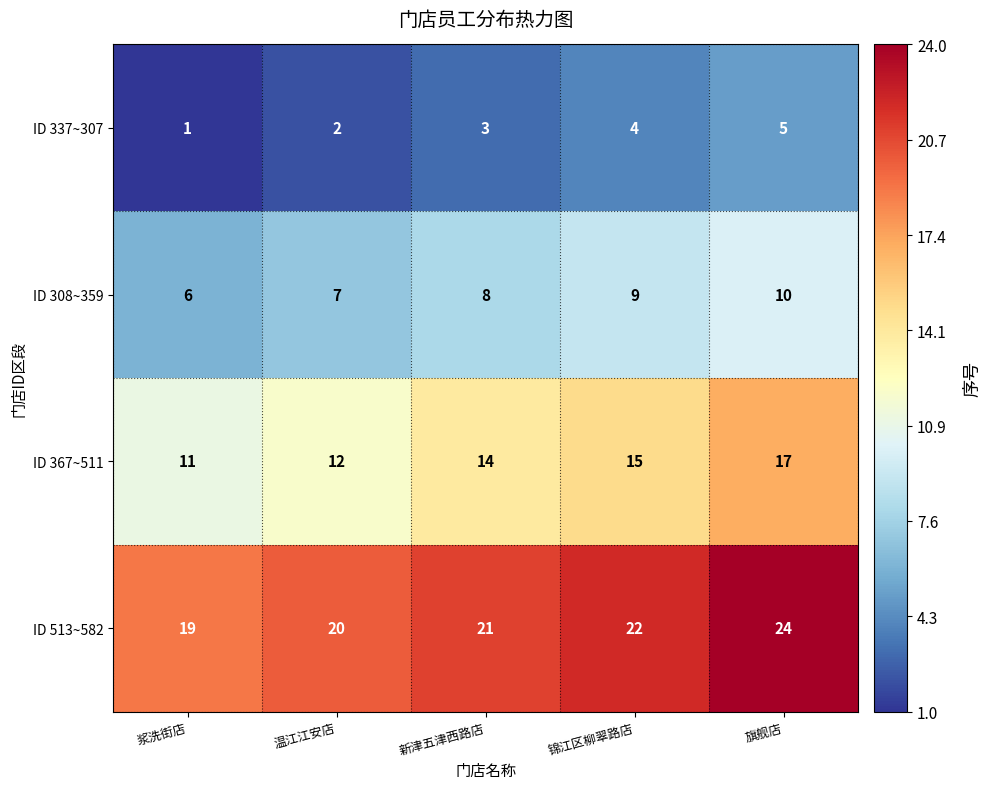

What is the lowest value of the ID 367~511 series?

11